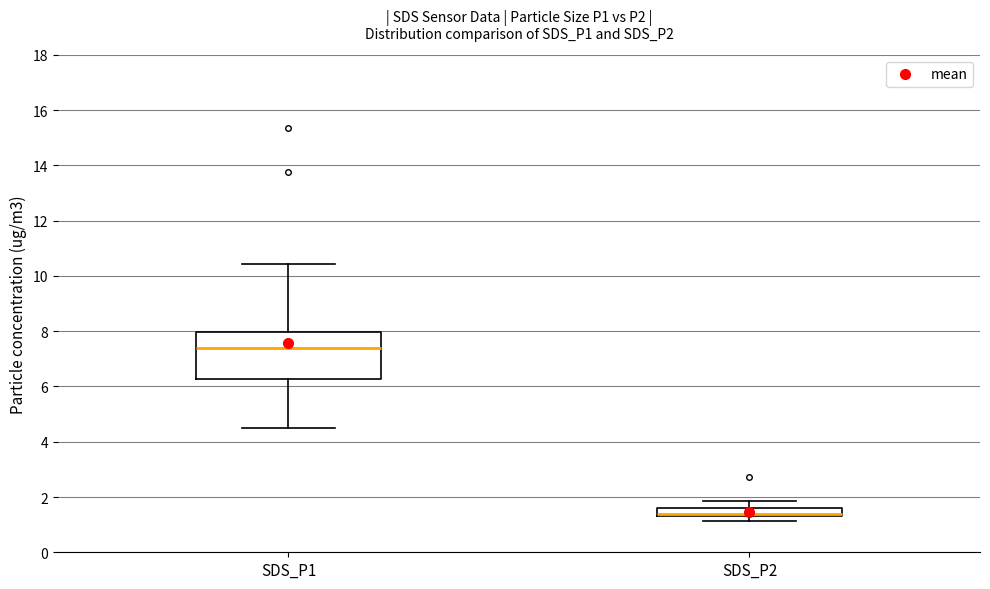

Which box's median line is the highest?

SDS_P1